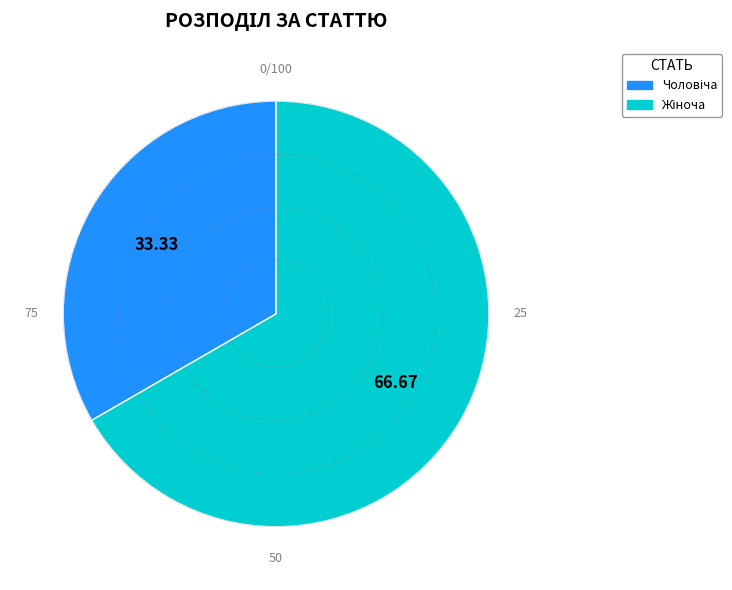

Does any single category account for the majority?

Yes